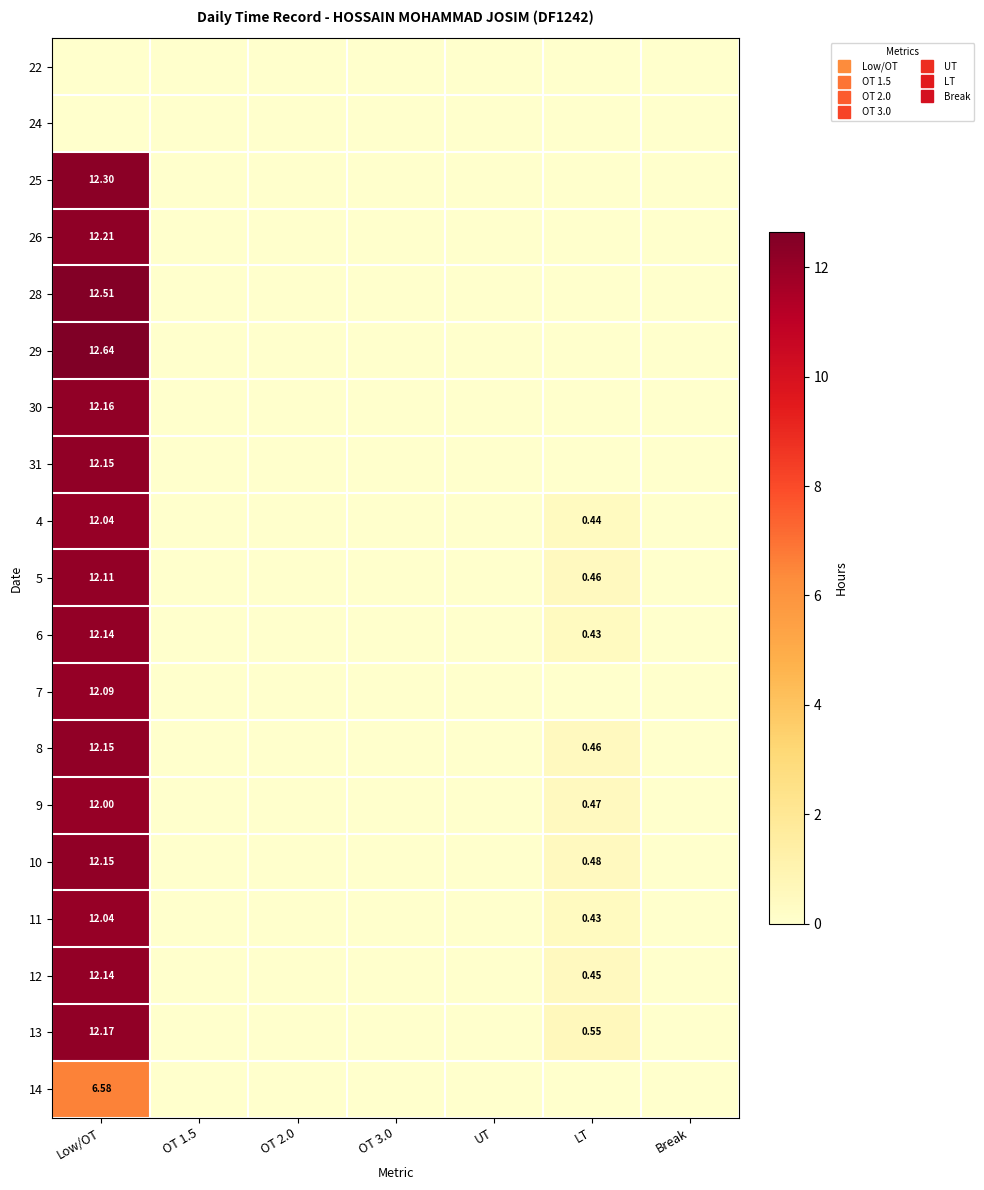

At how many categories does at least one series exceed 5?

1